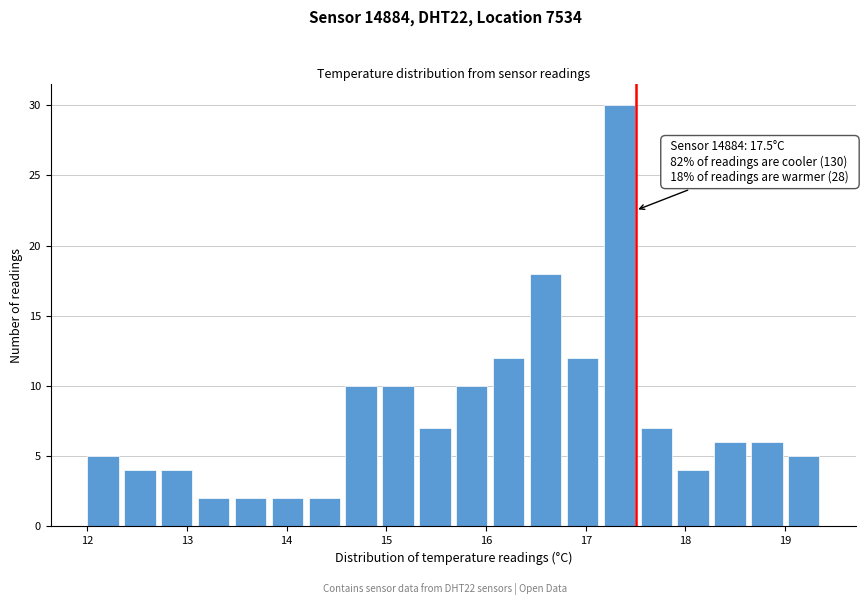

Around what value on the x-axis is the tallest bar? Give the approximate position of its centre, as read against the axis.

17.3